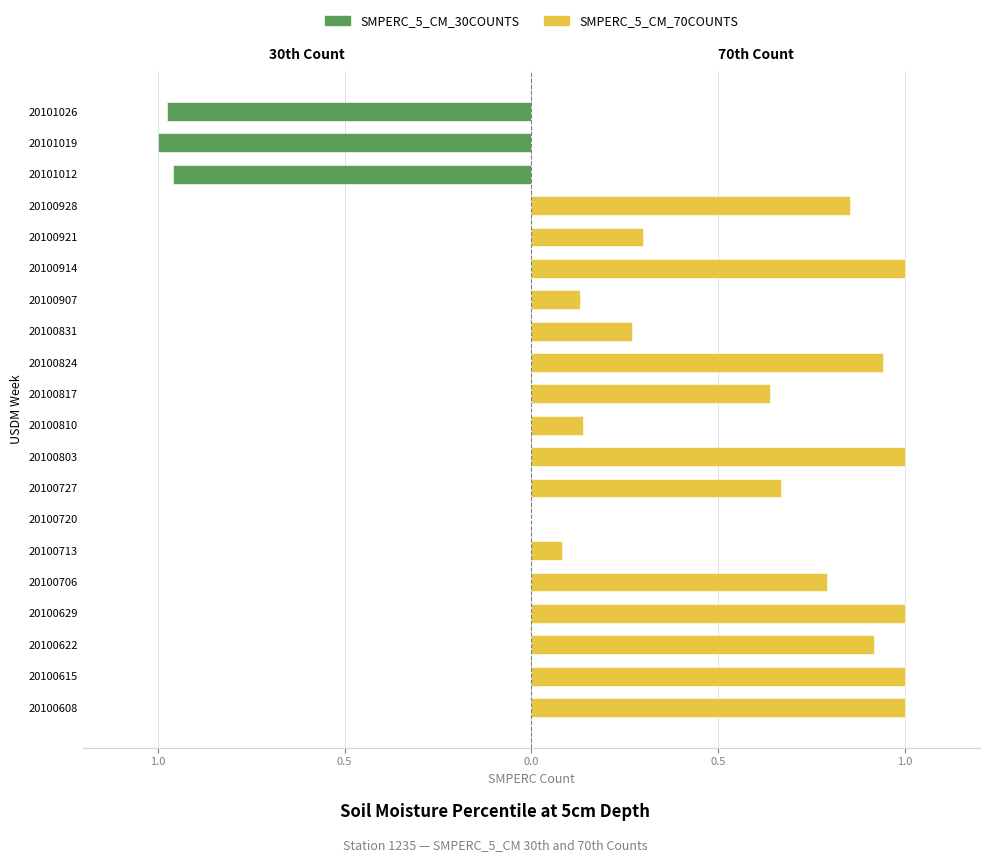

Which series has the largest total across all categories?

SMPERC_5_CM_70COUNTS